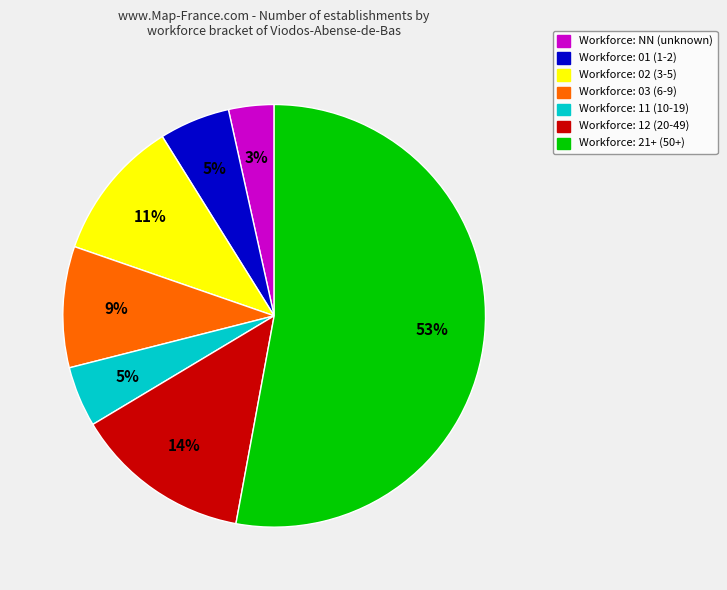

Does any single category account for the majority?

Yes